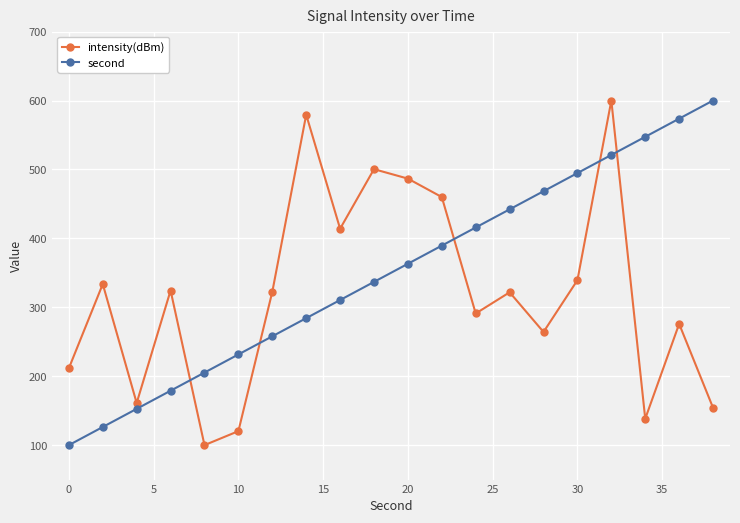

What is the smallest value displayed?

100.0